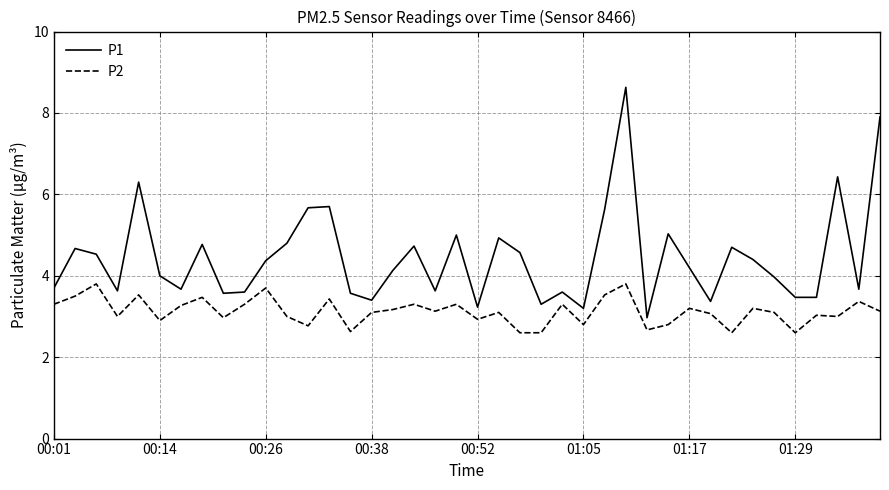

What is the maximum value shown in the chart?

8.6